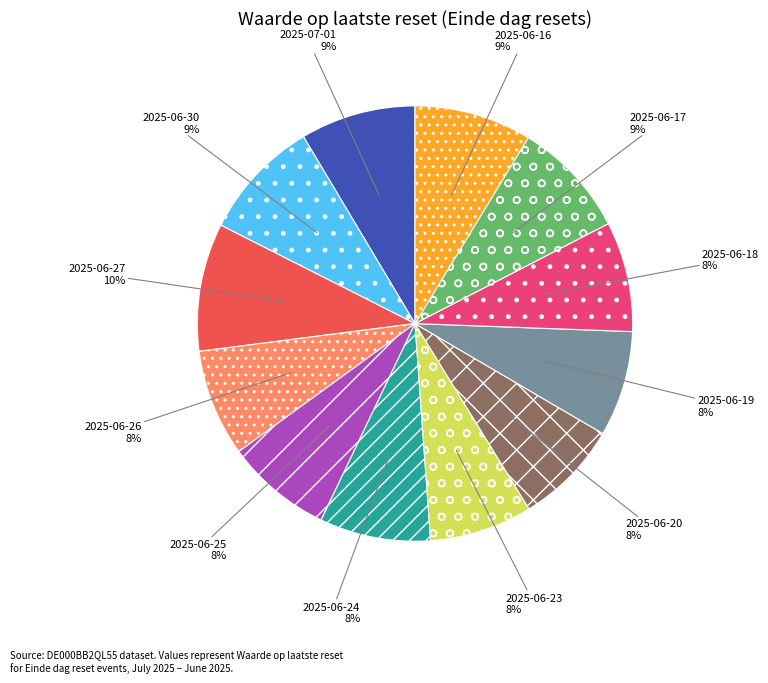

Is 2025-06-26 the majority of the pie?

No